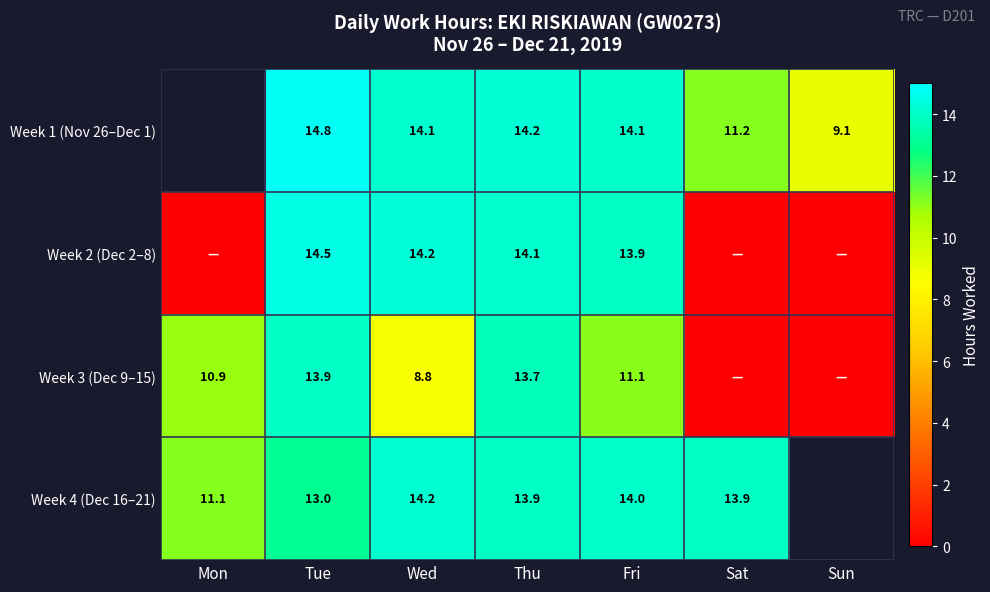

True or false: Week 2 (Dec 2–8) has a value of 21.2 at Thu.

False